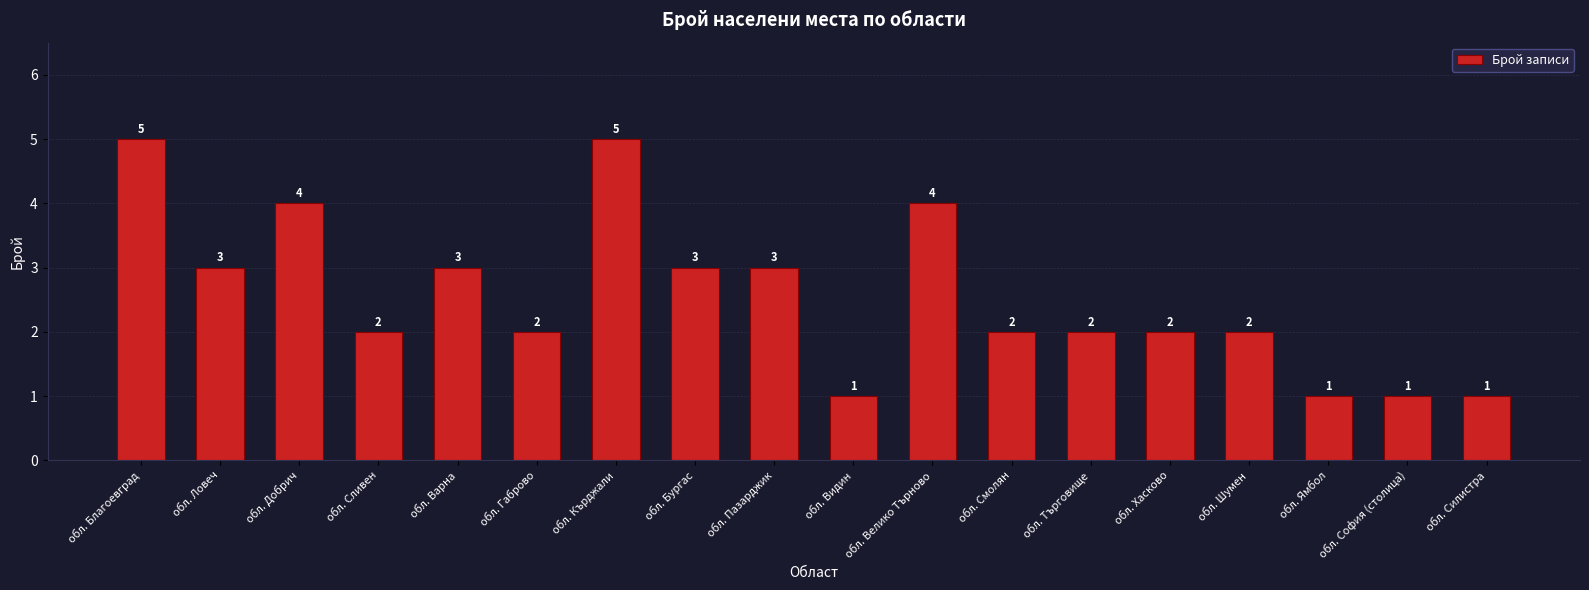

What is the average value?

3